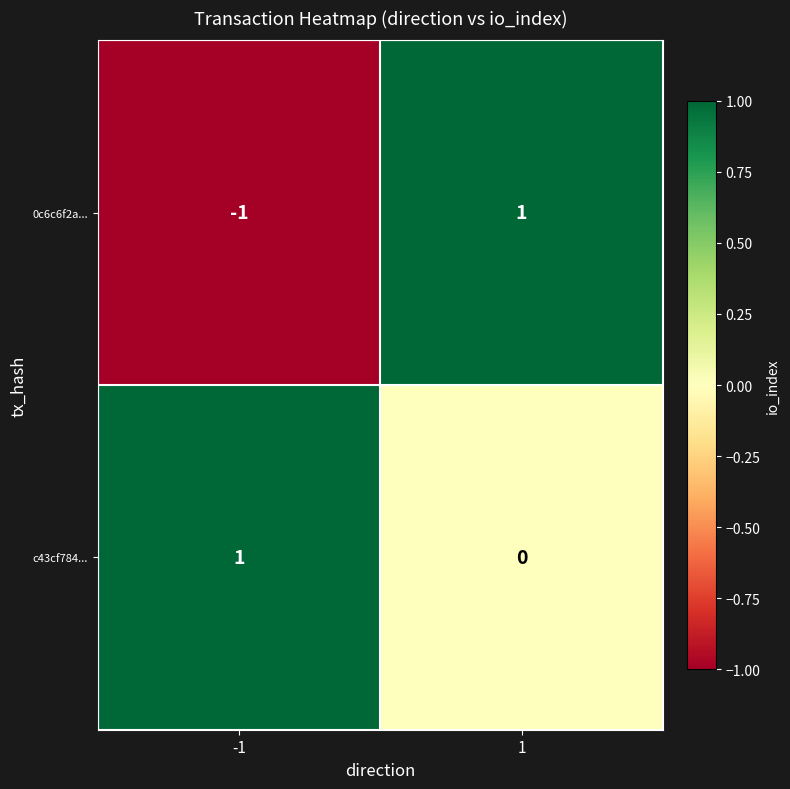

Which series has the widest spread of values?

0c6c6f2a...